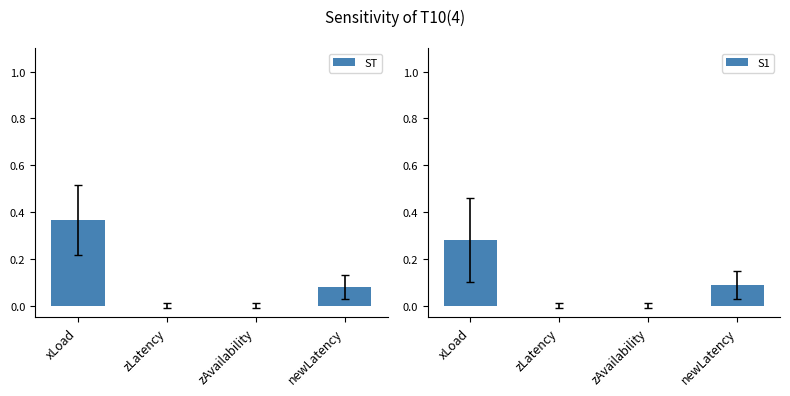

Where is ST nearest to the value 0?

zLatency